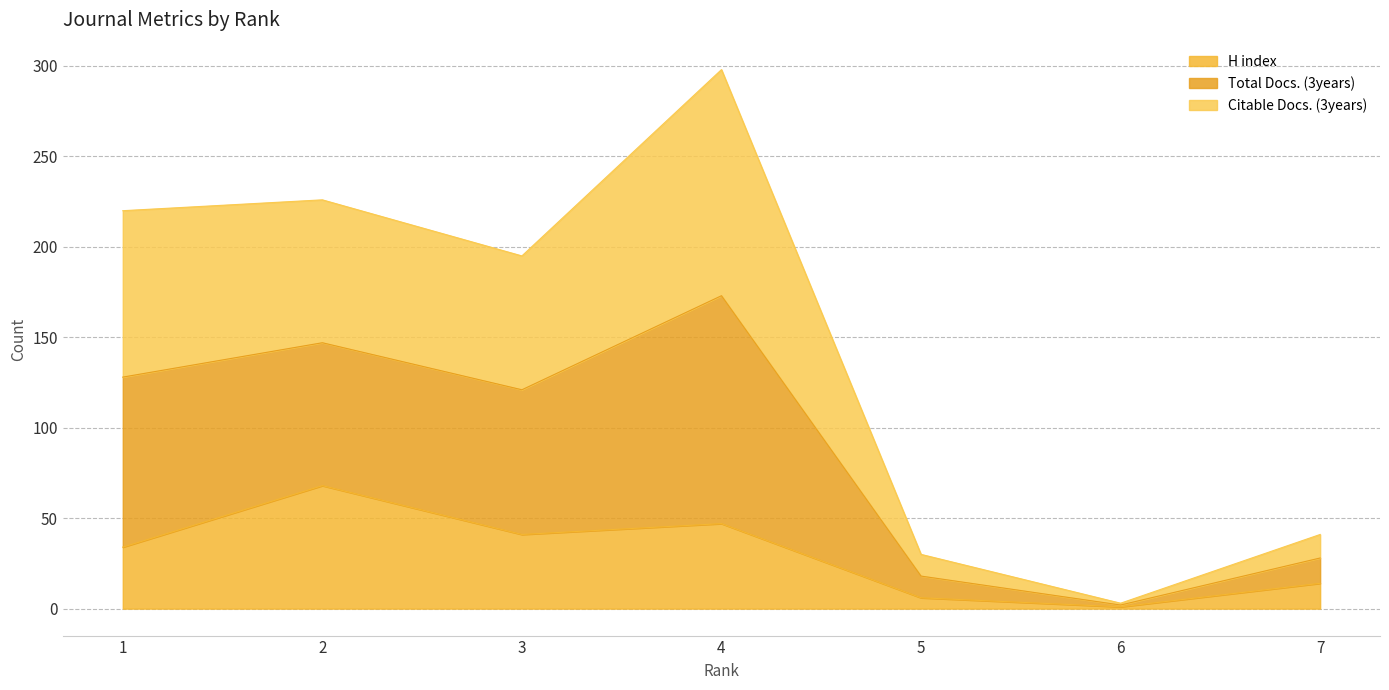

The H index series shows 14 at 7. True or false?

True